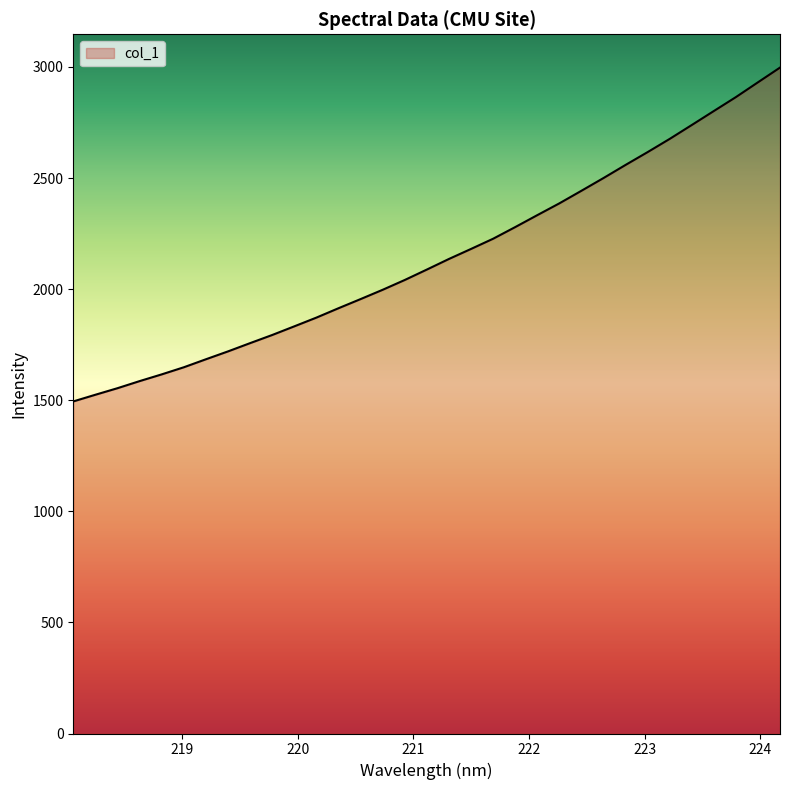

Reading left to right, list all the values displayed in this chart.

1494.6	1524.6	1554.1	1586.0	1616.3	1648.3	1684.3	1719.8	1757.0	1793.6	1832.6	1871.9	1914.1	1955.2	1997.1	2041.2	2088.1	2135.8	2180.9	2226.8	2279.2	2333.0	2386.0	2442.7	2500.0	2559.0	2616.7	2676.2	2738.6	2801.5	2864.2	2930.8	2997.1